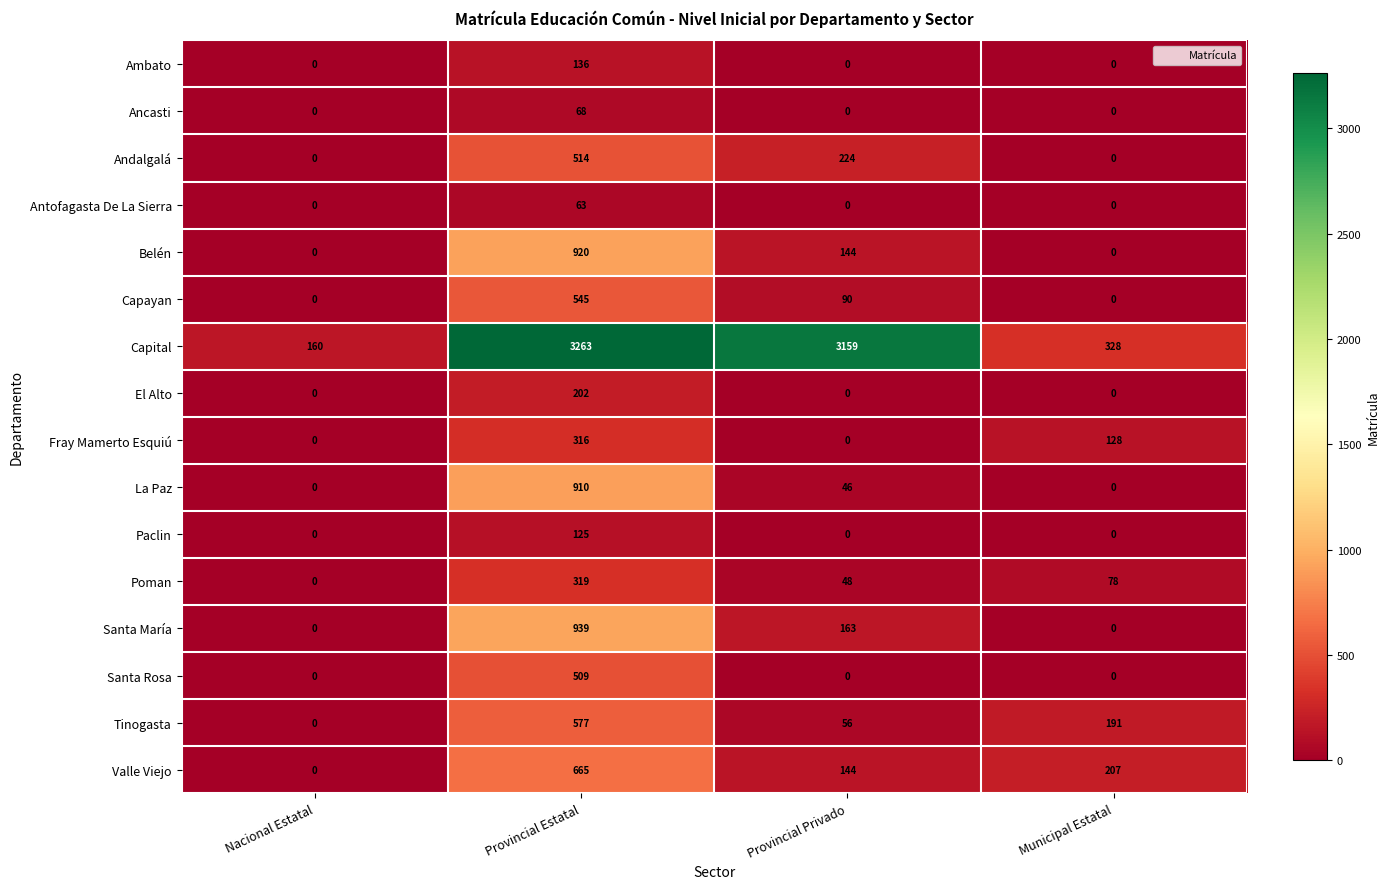

Which series changed the most between Nacional Estatal and Provincial Estatal?

Capital